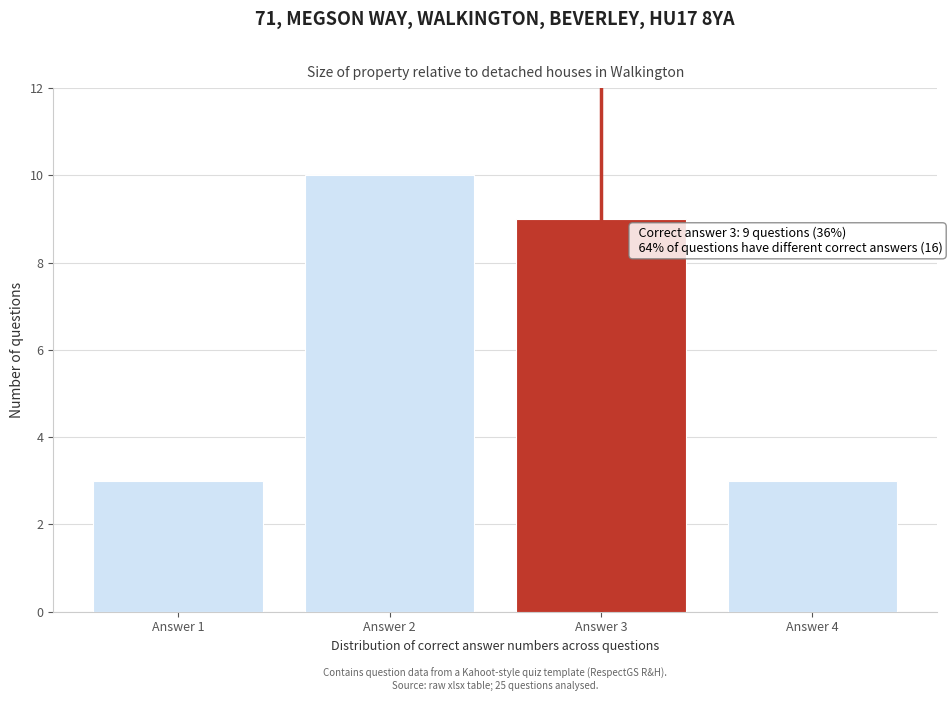

Over which range of the x-axis is the bar tallest?

1.5 to 2.5